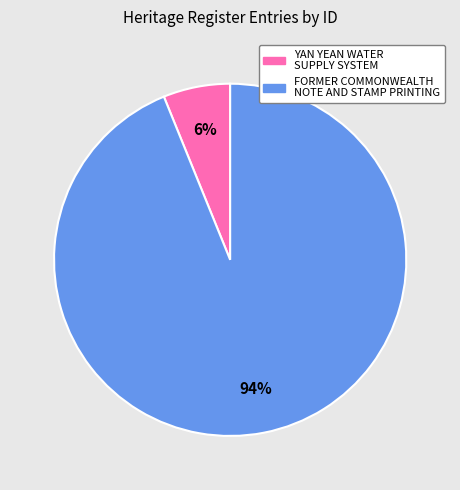

The FORMER COMMONWEALTH NOTE AND STAMP PRINTING slice represents 99% of the pie. True or false?

False